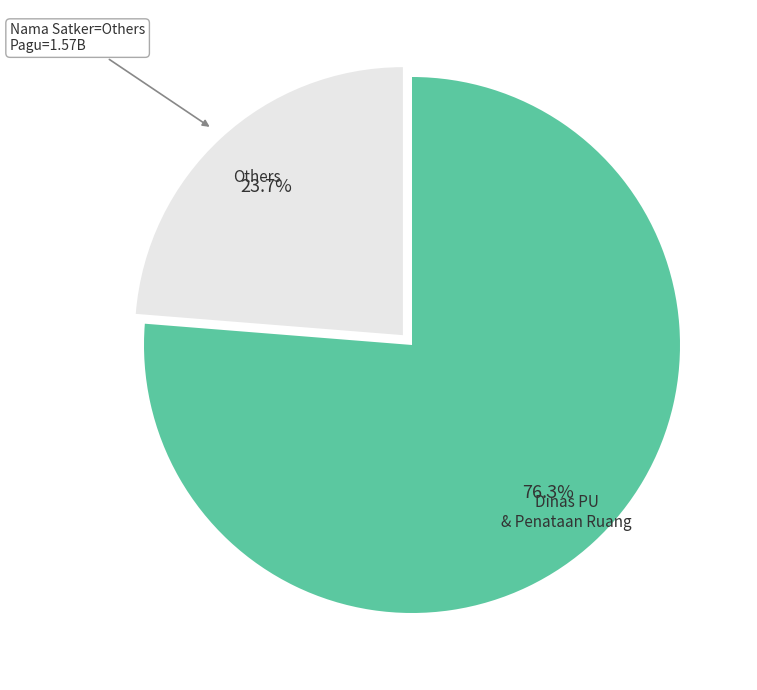

Is there any slice that represents more than half of the pie?

Yes